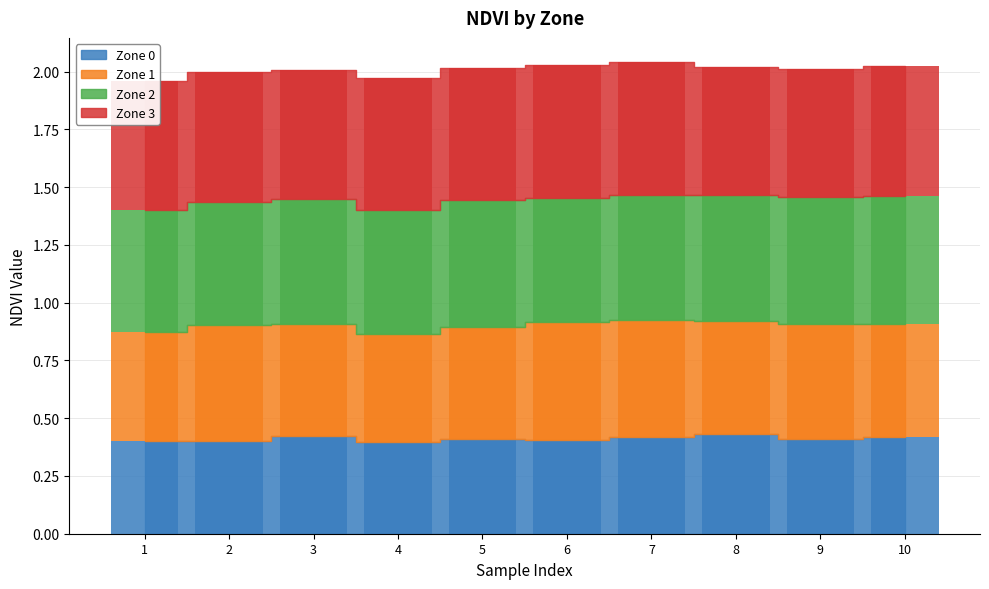

Between 2 and 3, which series saw the biggest shift?

Zone 0